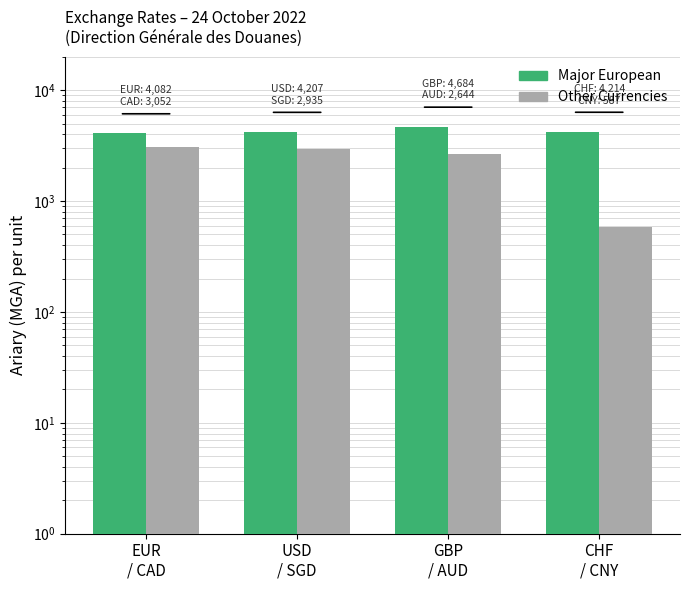

Is the value of Major European at EUR
/ CAD greater than the value of Other Currencies at USD
/ SGD?

Yes